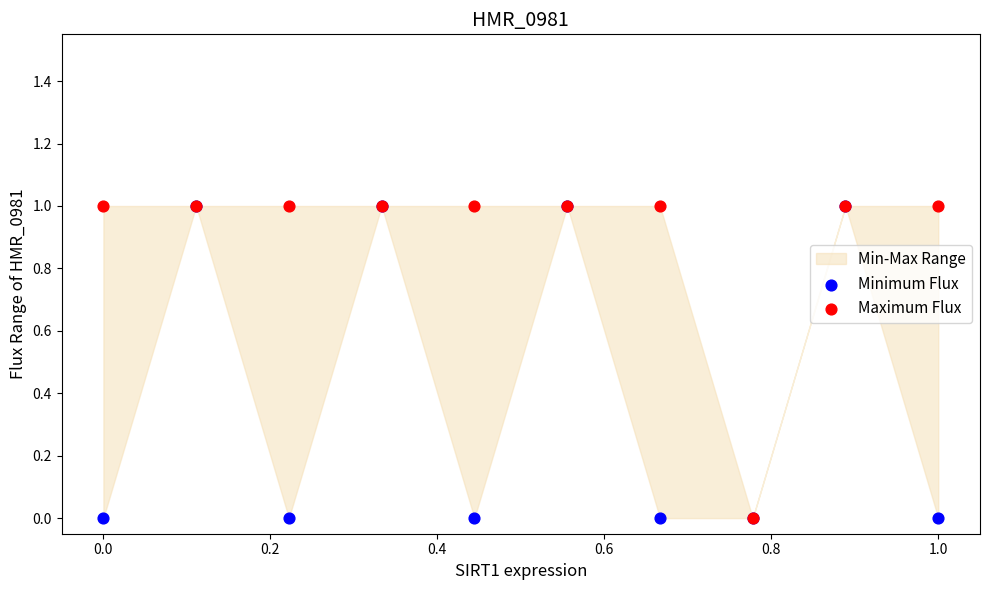

Which series has the largest Y range (max minus min)?

Minimum Flux